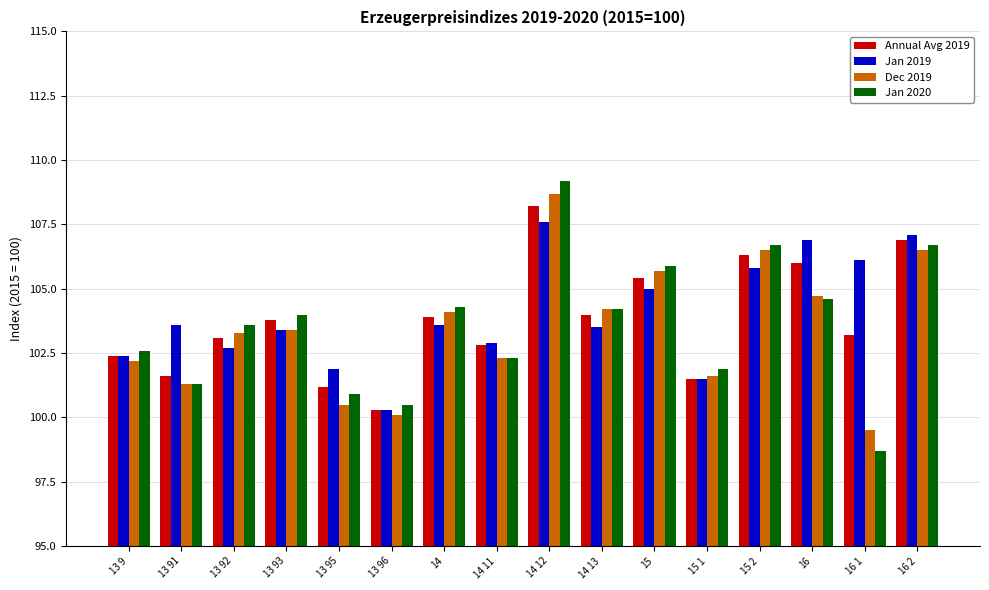

Which series has the widest spread of values?

Jan 2020